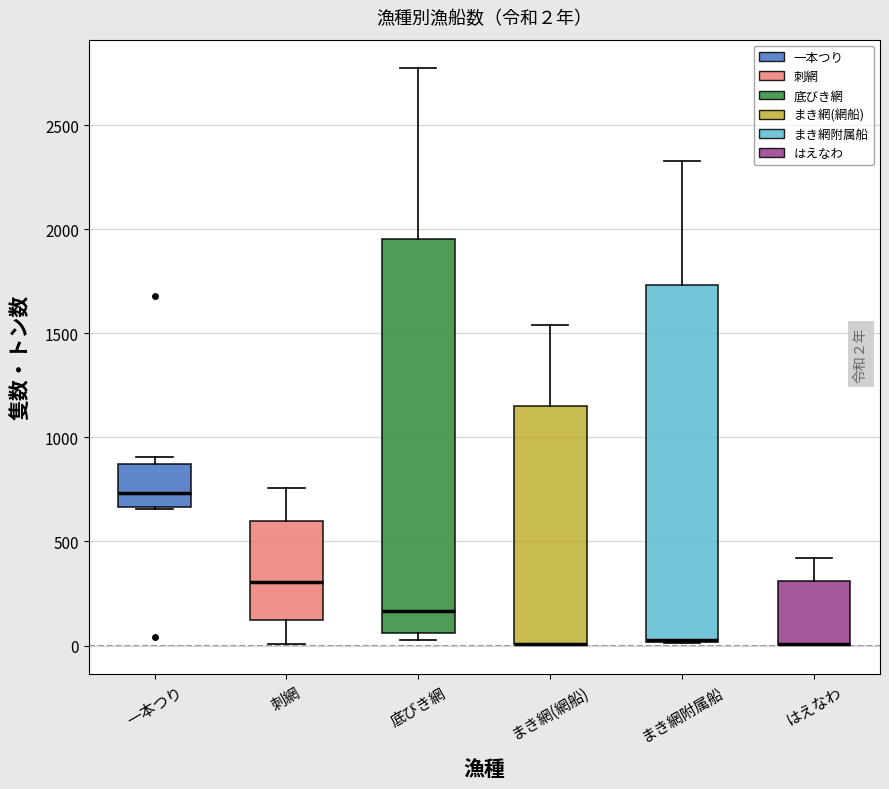

Comparing the boxes themselves (not the whiskers), which one is the tallest?

底びき網